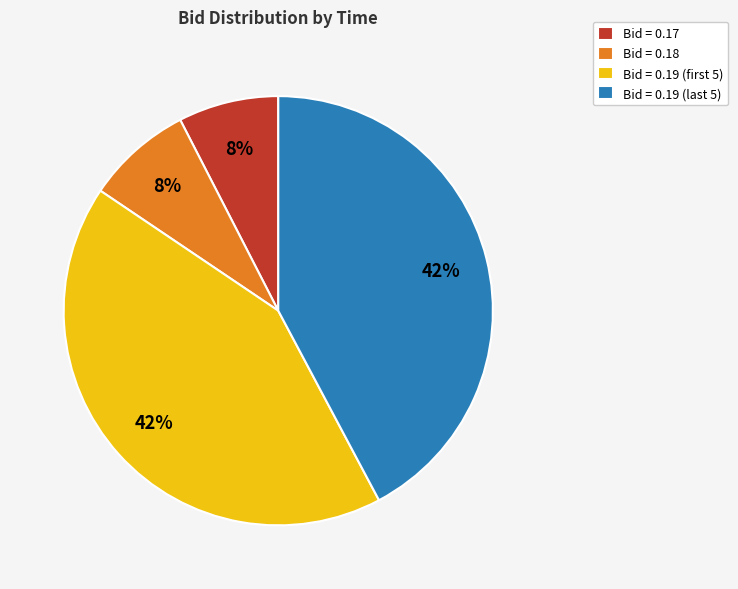

To the nearest percent, what is the average slice percentage?

25%